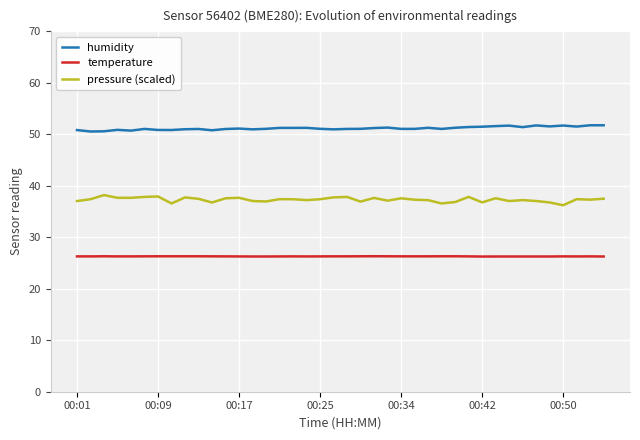

True or false: temperature and pressure (scaled) cross at least once.

False